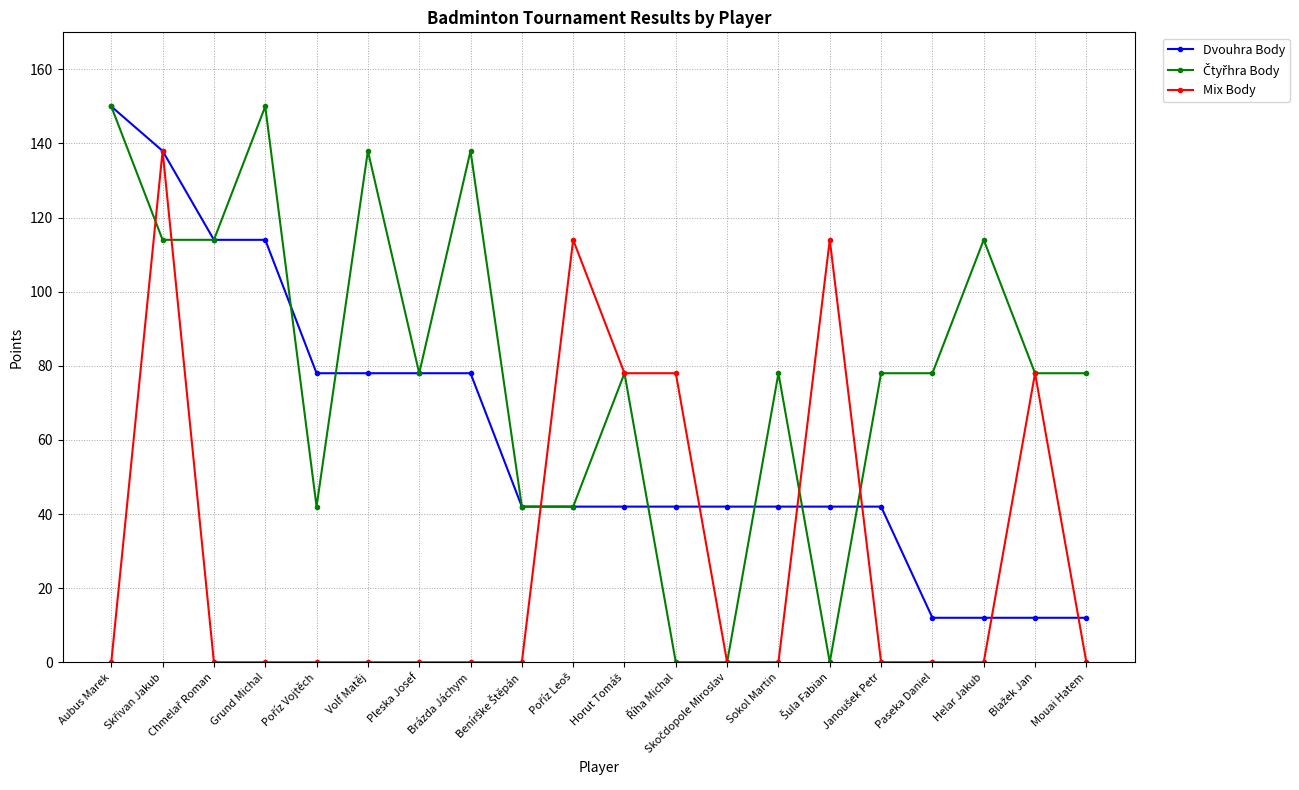

What is the total value across all series at Brázda Jáchym?

216